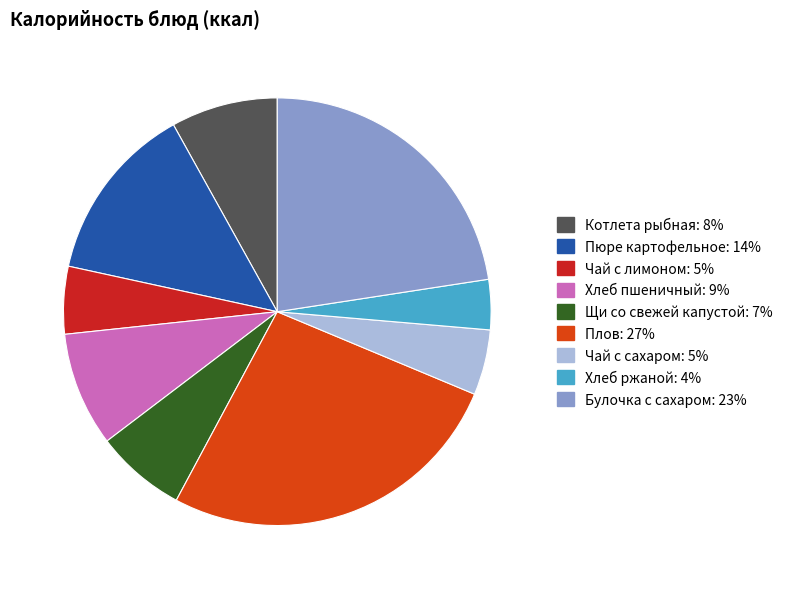

Between Хлеб ржаной and Булочка с сахаром, which is larger?

Булочка с сахаром